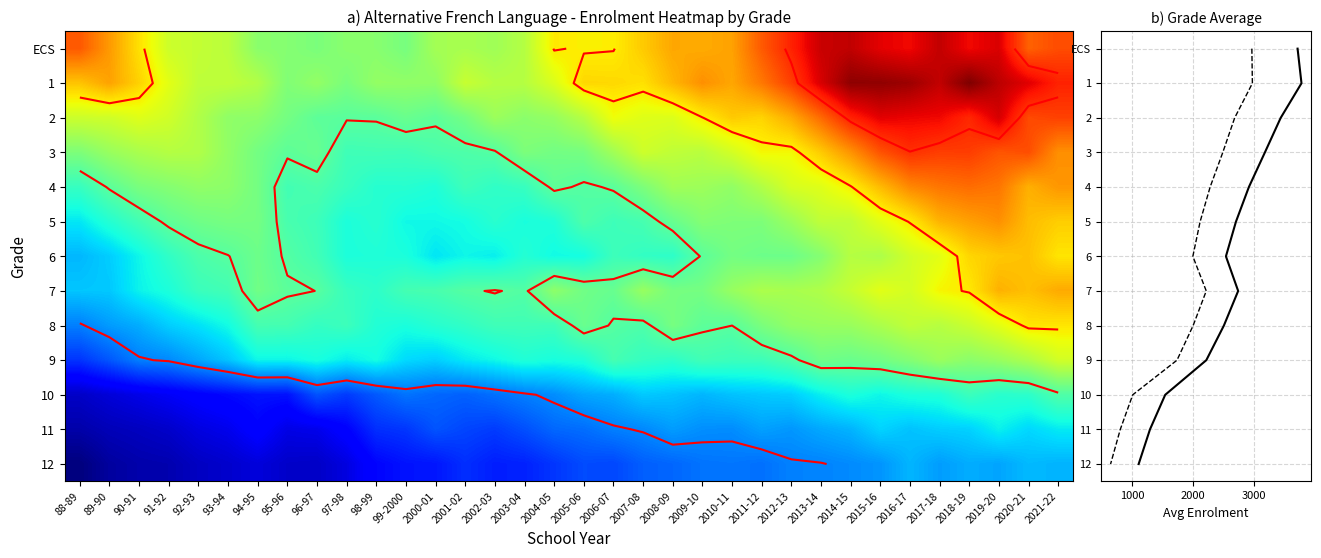

What is the difference between the highest and lowest values at 93-94?

2552